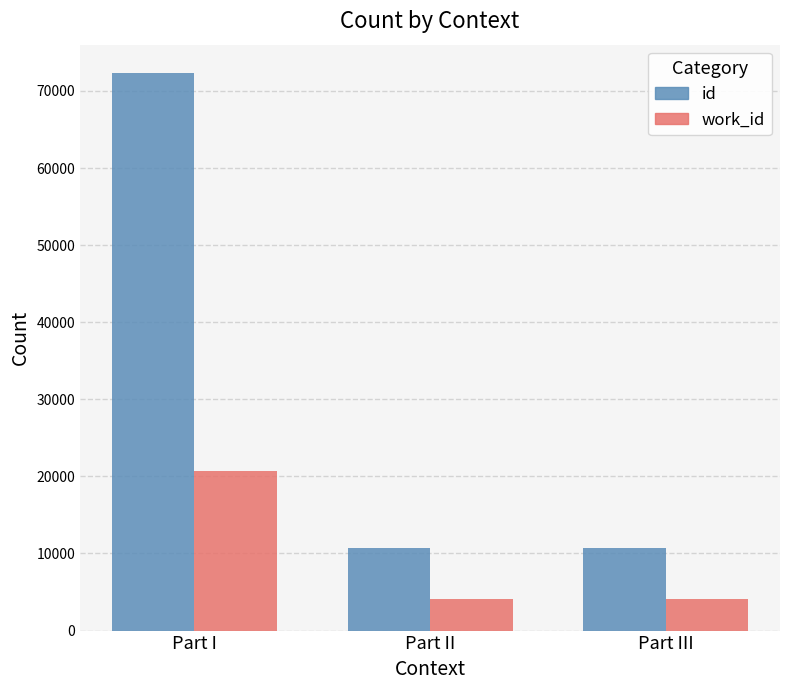

At which label is id closest to 41534?

Part II